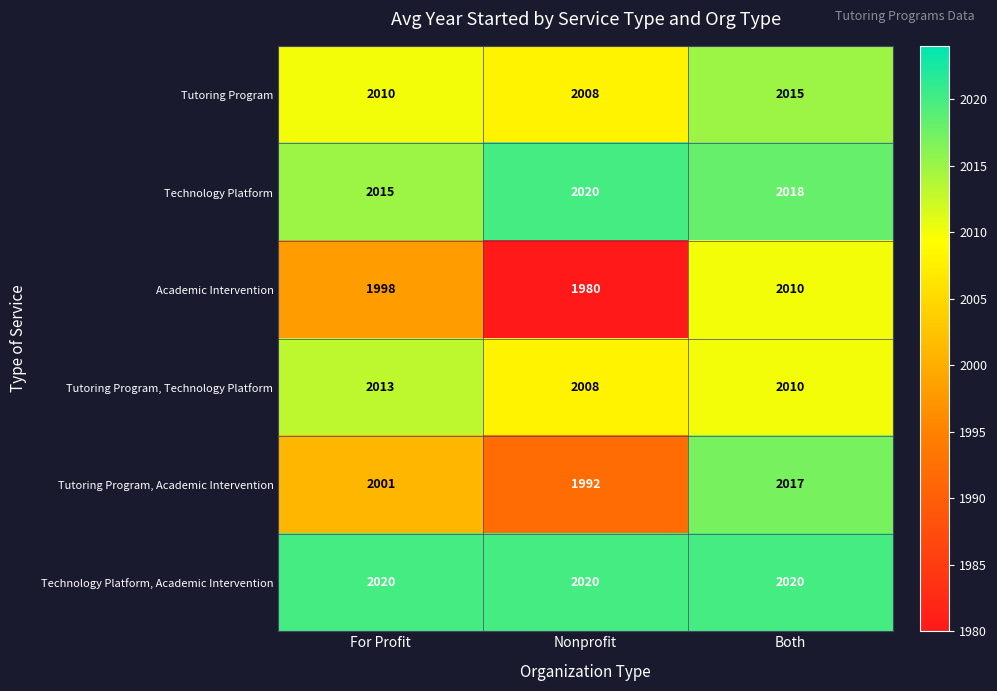

What is the total value across all series at For Profit?

12057